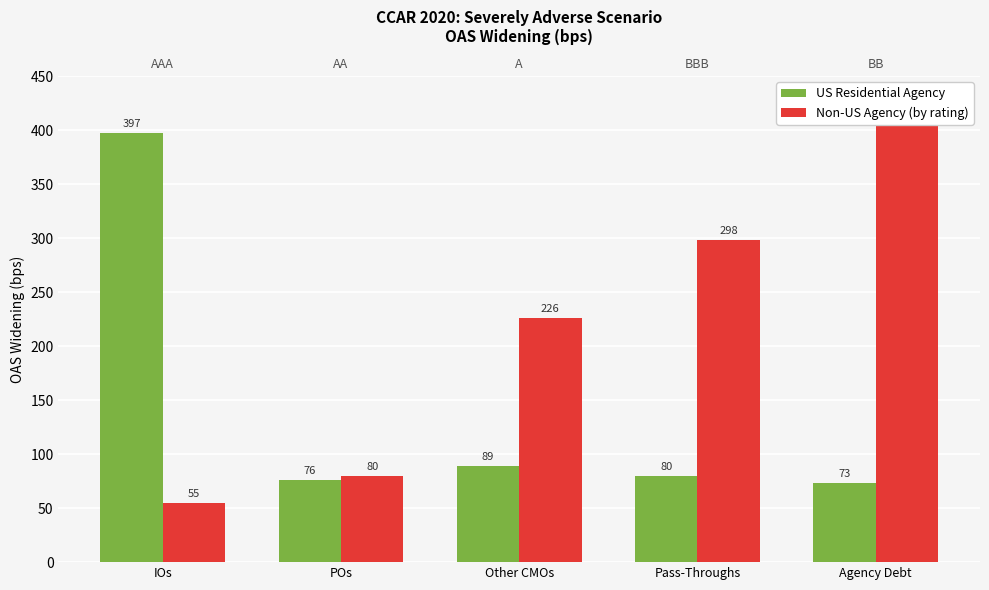

What position from the left is Pass-Throughs?

4